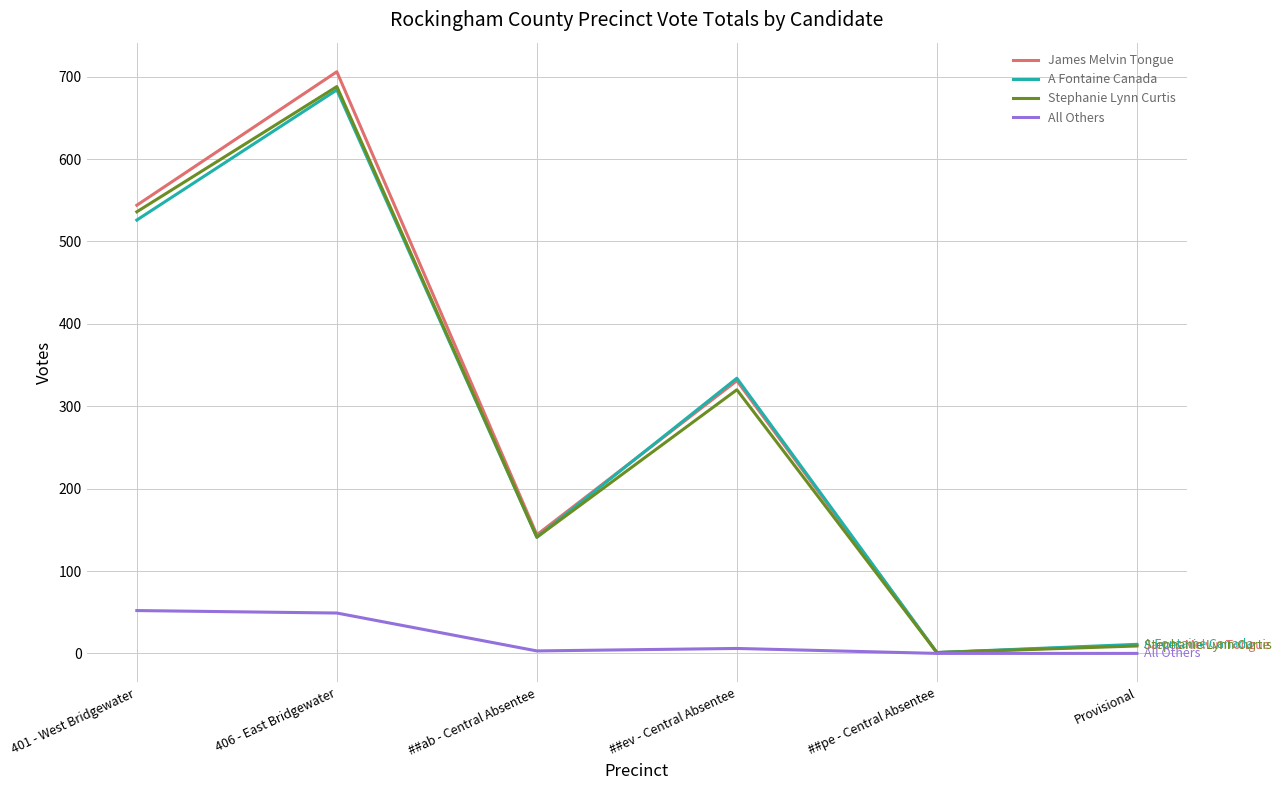

Is it true that James Melvin Tongue equals 331 at ##ev - Central Absentee?

True